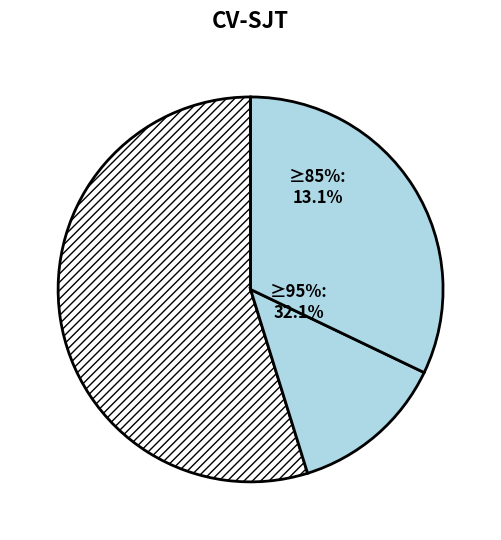

The pct55 slice represents 1% of the pie. True or false?

False